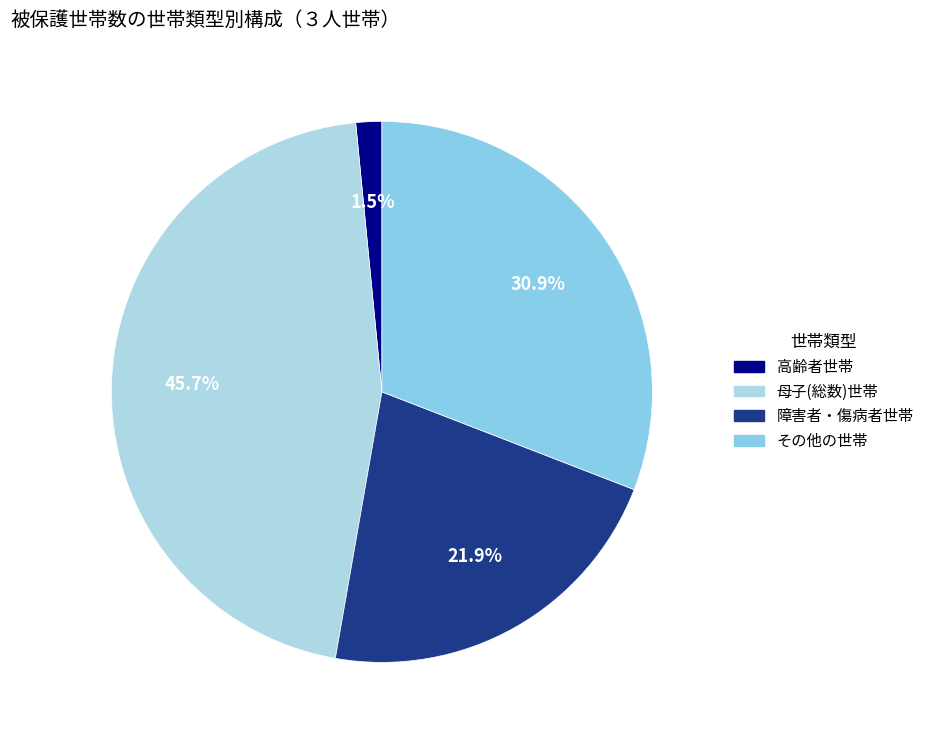

What portion of the pie excludes その他の世帯?

69.1%